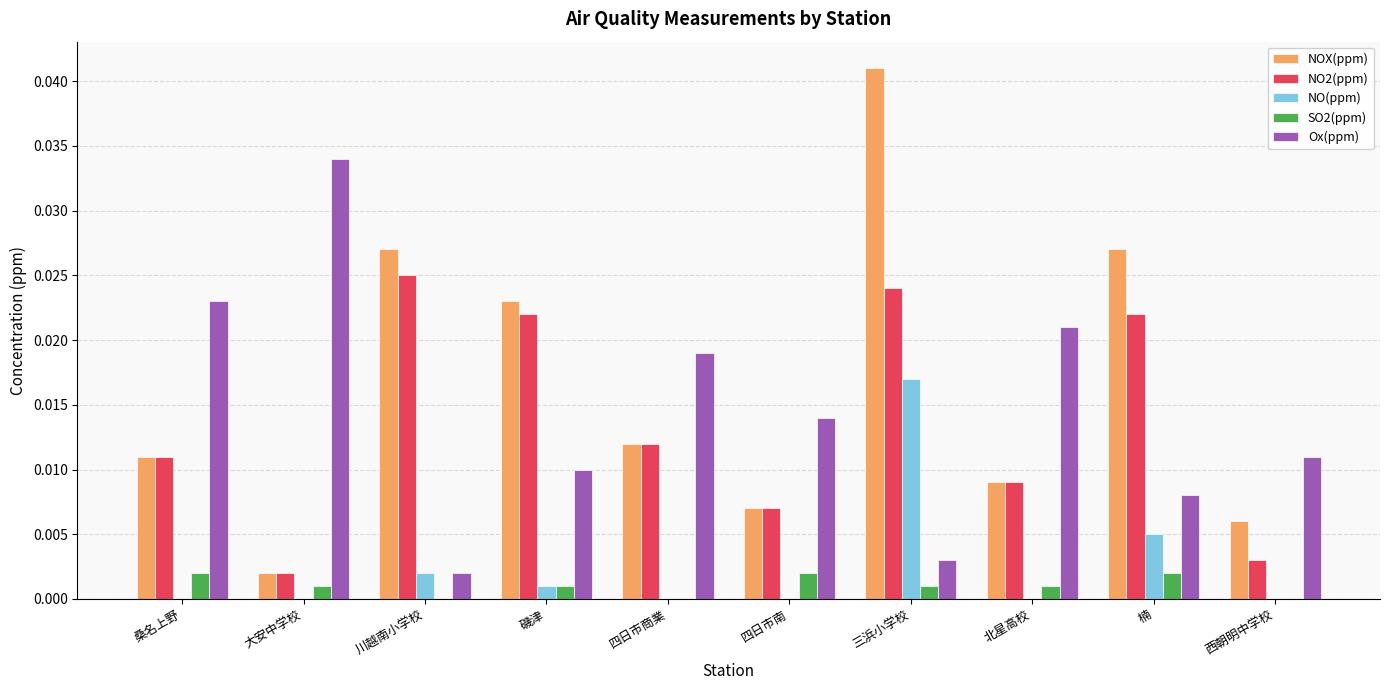

How many groups of bars are there?

10